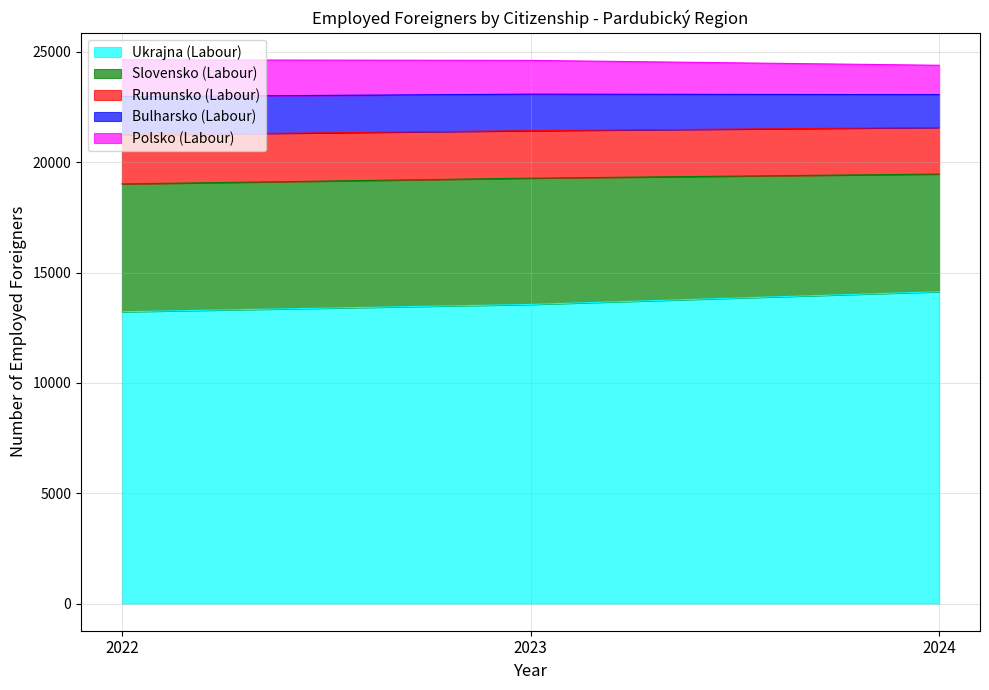

Which label corresponds to the largest value in the chart?

2022